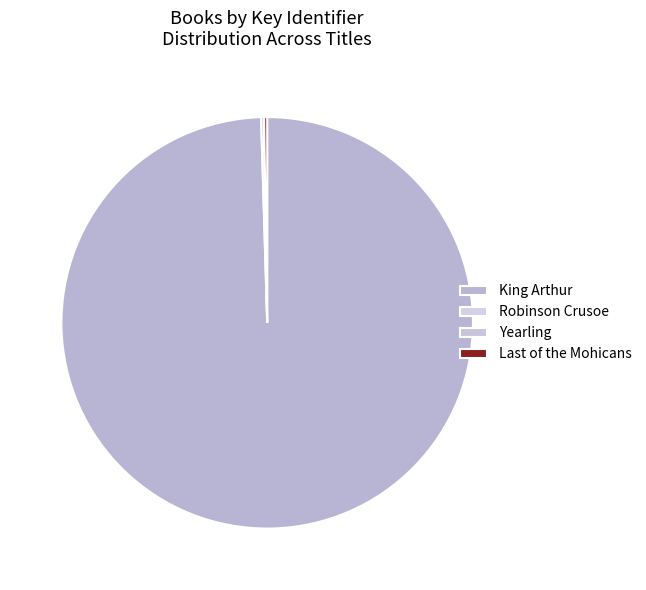

What is the change in value from King Arthur to Yearling?

-139222533